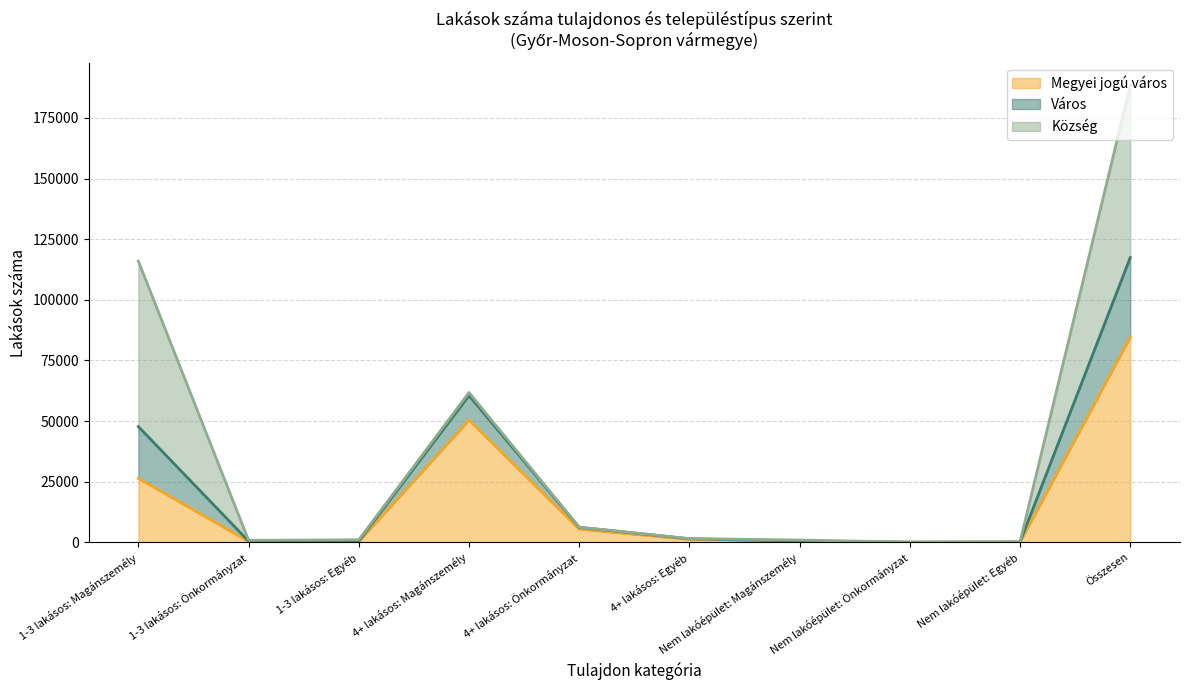

What is the difference between the maximum and minimum values in the Megyei jogú város series?

84570